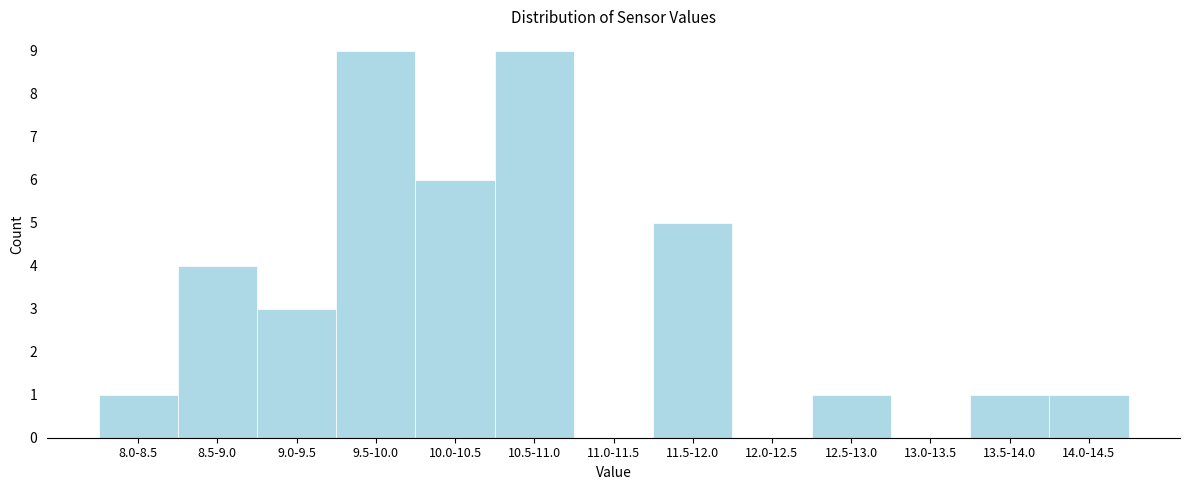

Reading left to right, extract all data points from this chart.

8.0-8.5=1	8.5-9.0=4	9.0-9.5=3	9.5-10.0=9	10.0-10.5=6	10.5-11.0=9	11.0-11.5=0	11.5-12.0=5	12.0-12.5=0	12.5-13.0=1	13.0-13.5=0	13.5-14.0=1	14.0-14.5=1